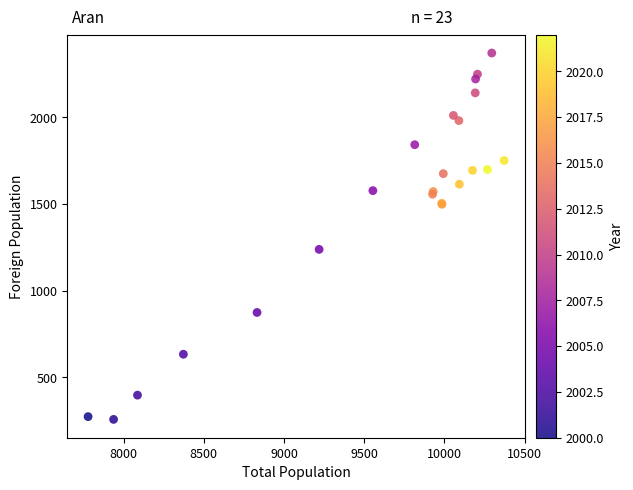

What Y value in the scatter plot is closest to 1314?

1238